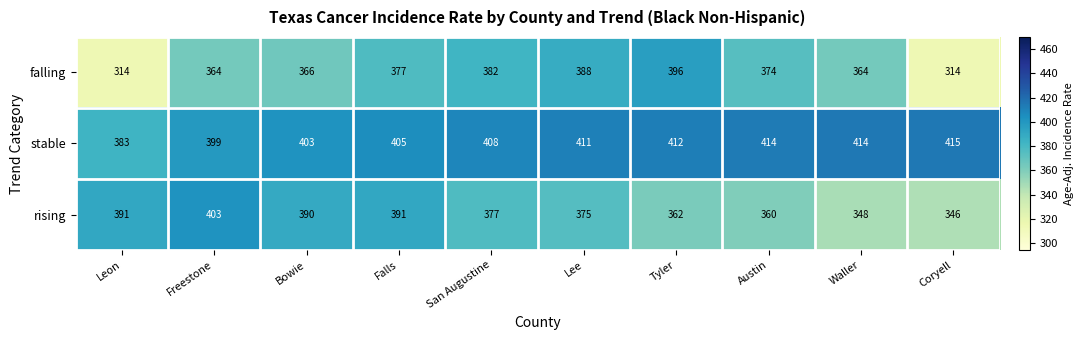

Which series has the largest total across all categories?

stable